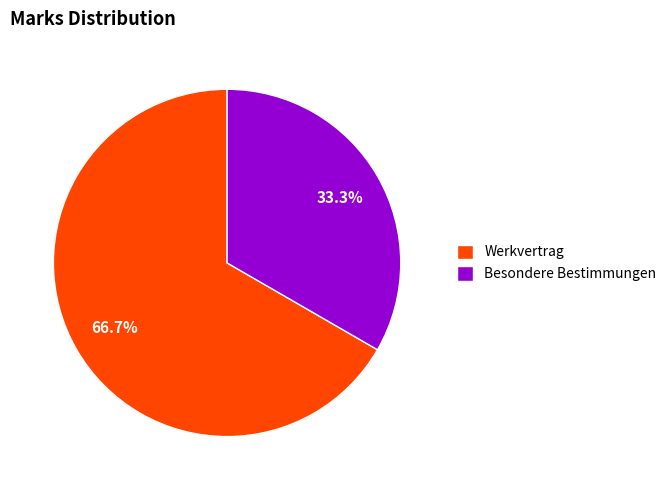

Does Besondere Bestimmungen represent more than half of the total?

No